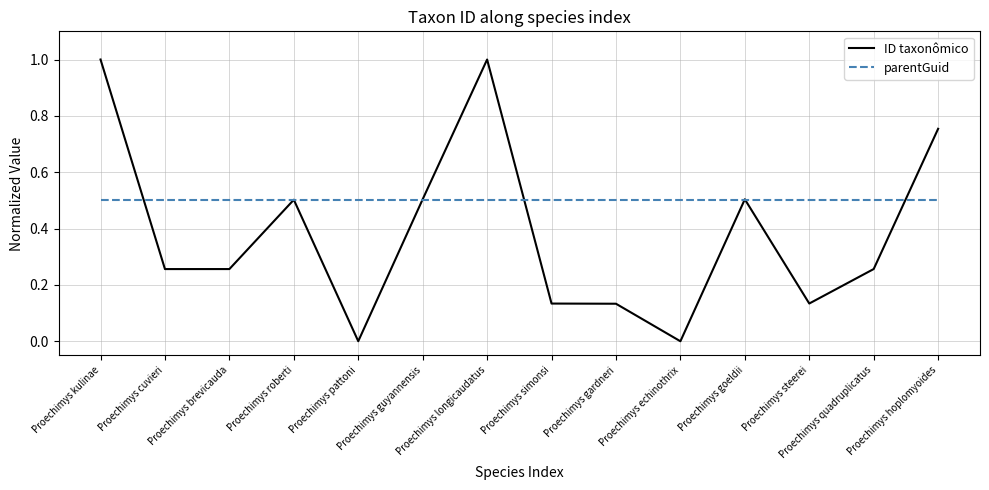

At which category does ID taxonômico reach its first local peak?

Proechimys roberti